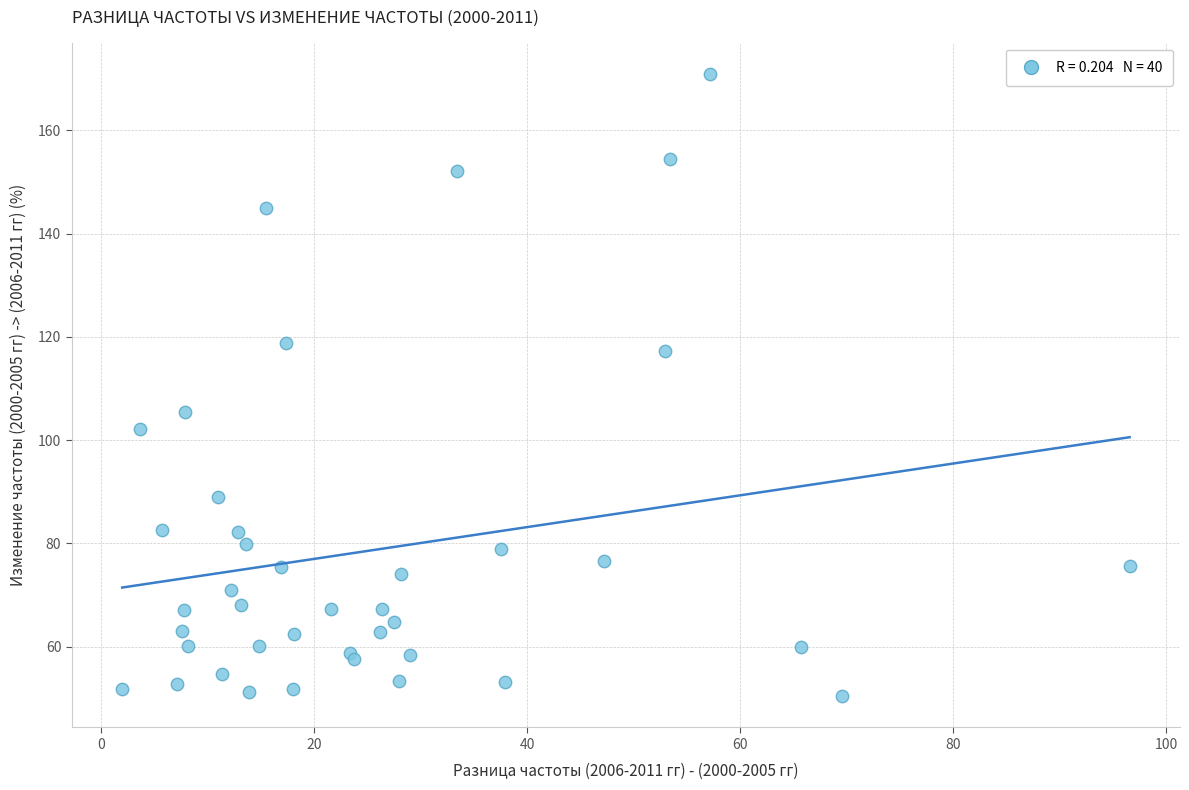

What Y value in the scatter plot is closest to 110?

105.4